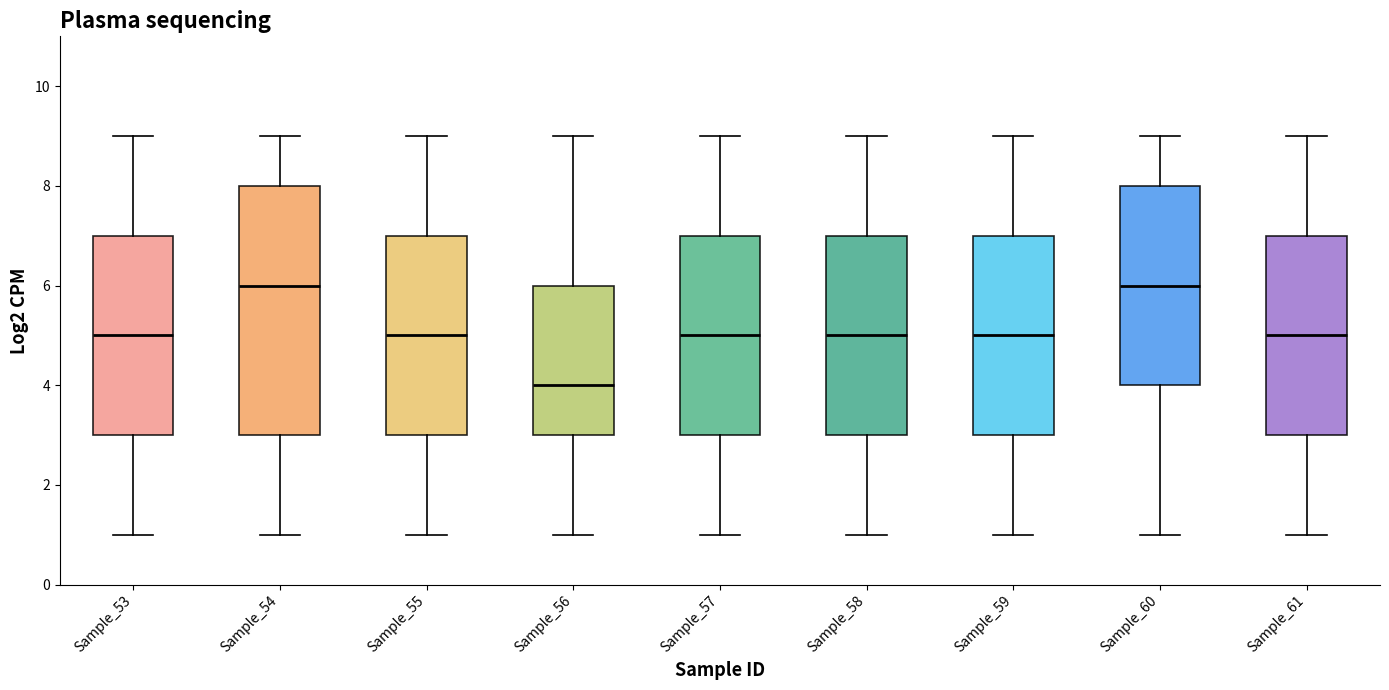

Which box is the tallest, from its lower edge to its upper edge?

Sample_54